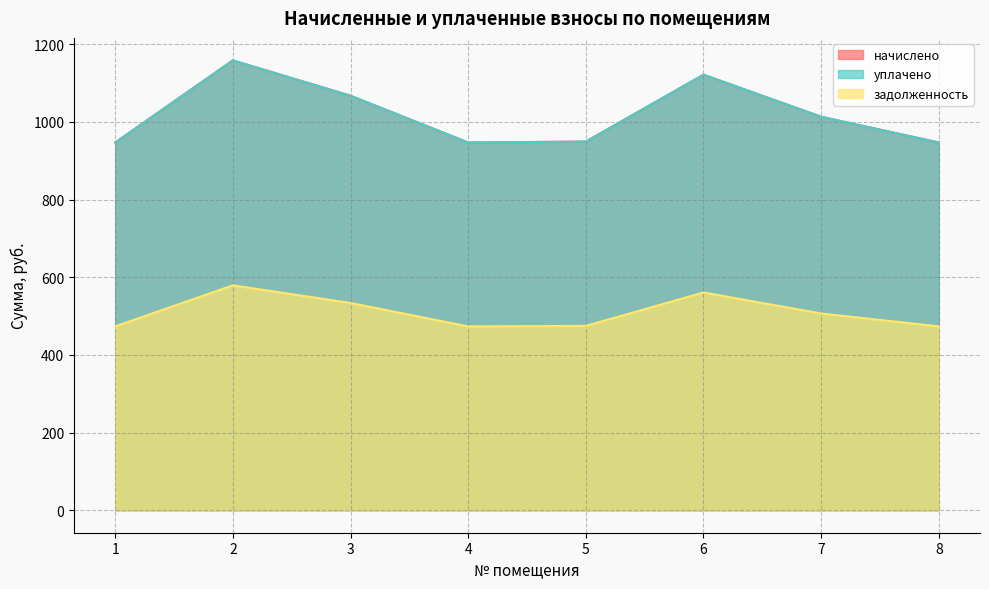

What is the value of the задолженность point at the 6th from the left?

560.9